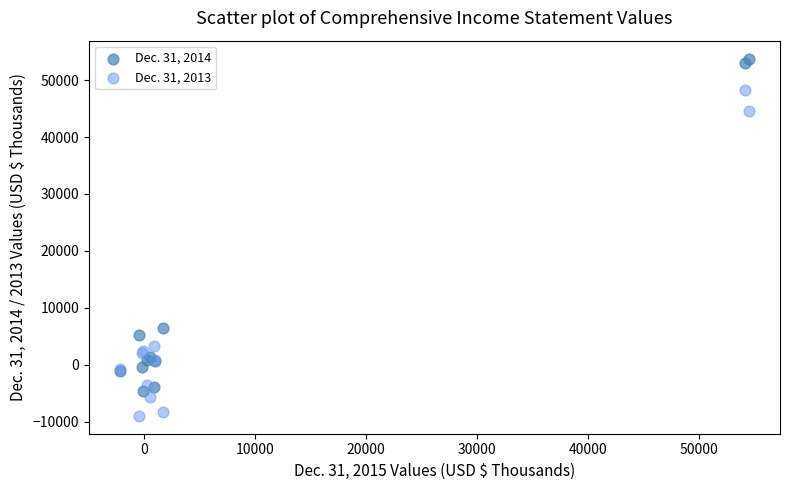

Which series reaches the maximum Y coordinate?

Dec. 31, 2014